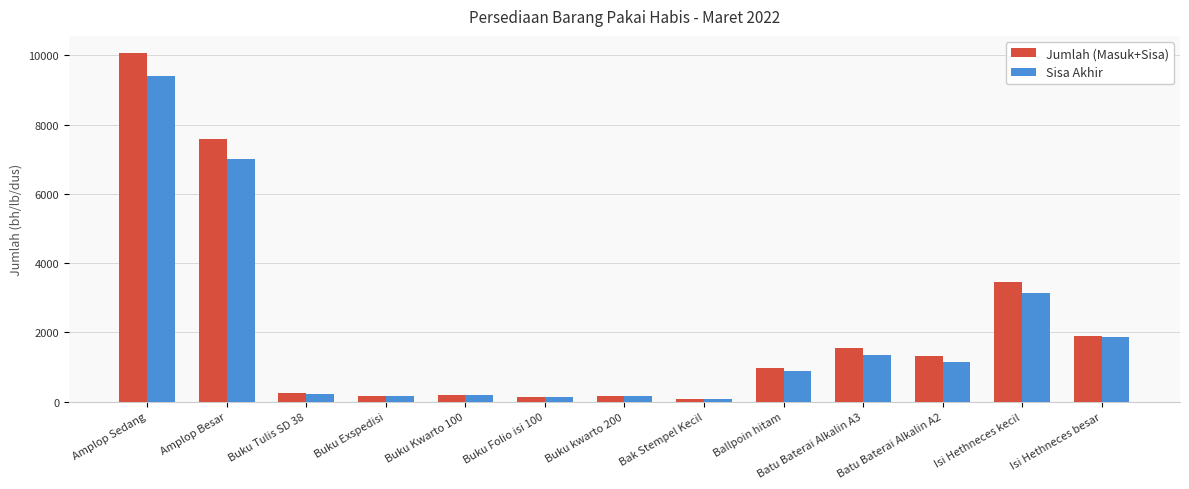

Which category has the highest value in the Sisa Akhir series?

Amplop Sedang